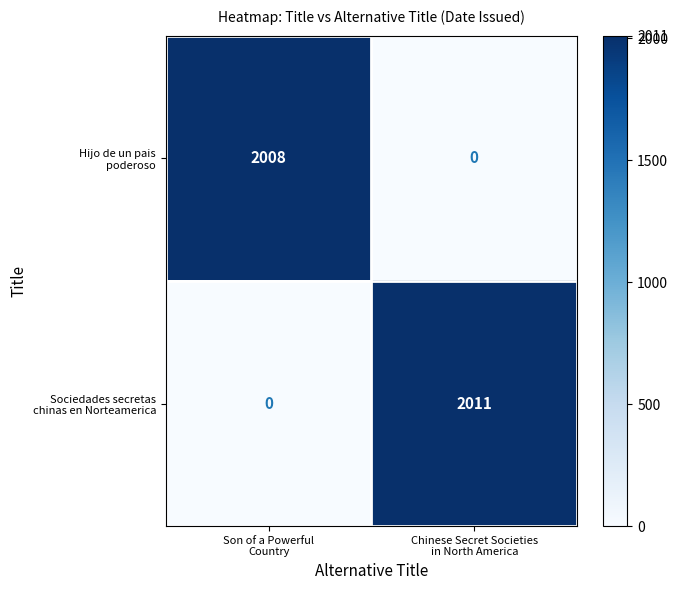

What is the maximum value shown in the chart?

2011